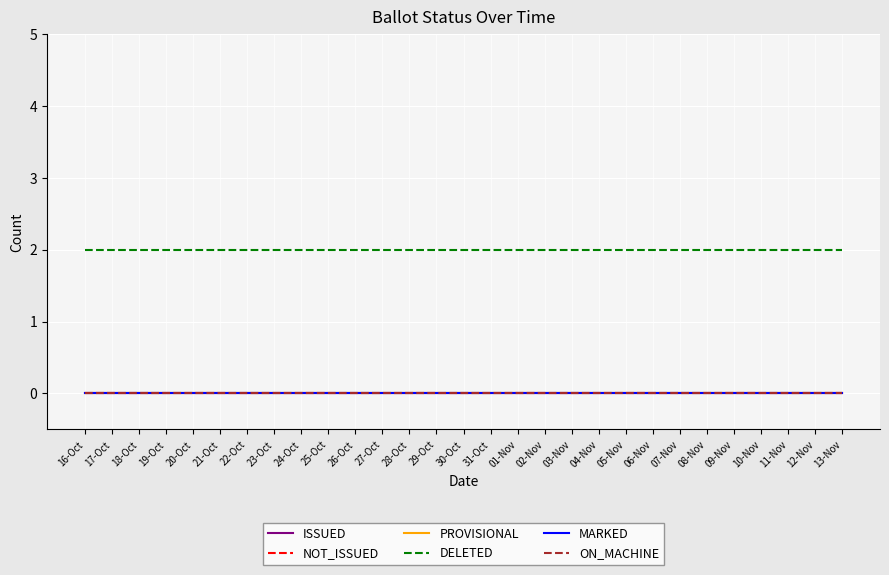

Rank the series at 17-Oct from lowest to highest value.

ISSUED, NOT_ISSUED, PROVISIONAL, MARKED, ON_MACHINE, DELETED